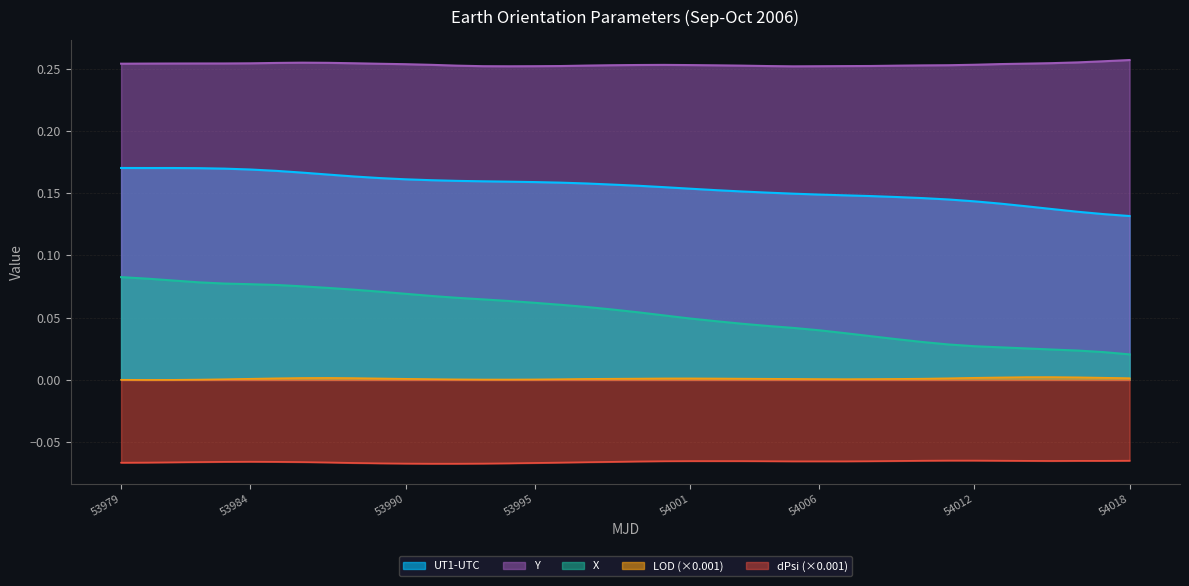

Which label corresponds to the smallest value in the chart?

53991